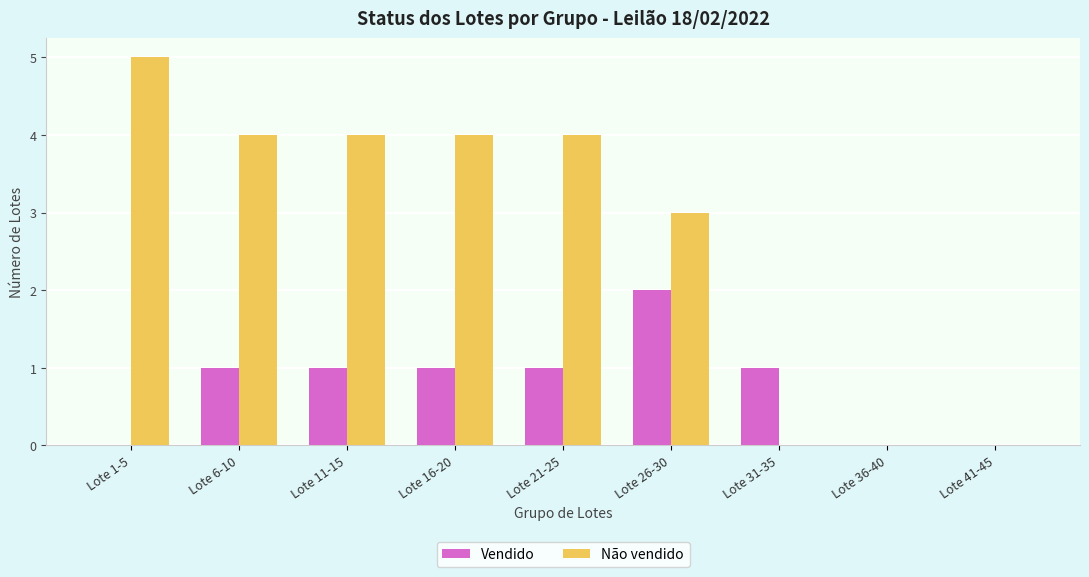

Reading left to right, what are all the values shown in this chart?

Vendido: Lote 1-5=0	Lote 6-10=1	Lote 11-15=1	Lote 16-20=1	Lote 21-25=1	Lote 26-30=2	Lote 31-35=1	Lote 36-40=0	Lote 41-45=0
Não vendido: Lote 1-5=5	Lote 6-10=4	Lote 11-15=4	Lote 16-20=4	Lote 21-25=4	Lote 26-30=3	Lote 31-35=0	Lote 36-40=0	Lote 41-45=0